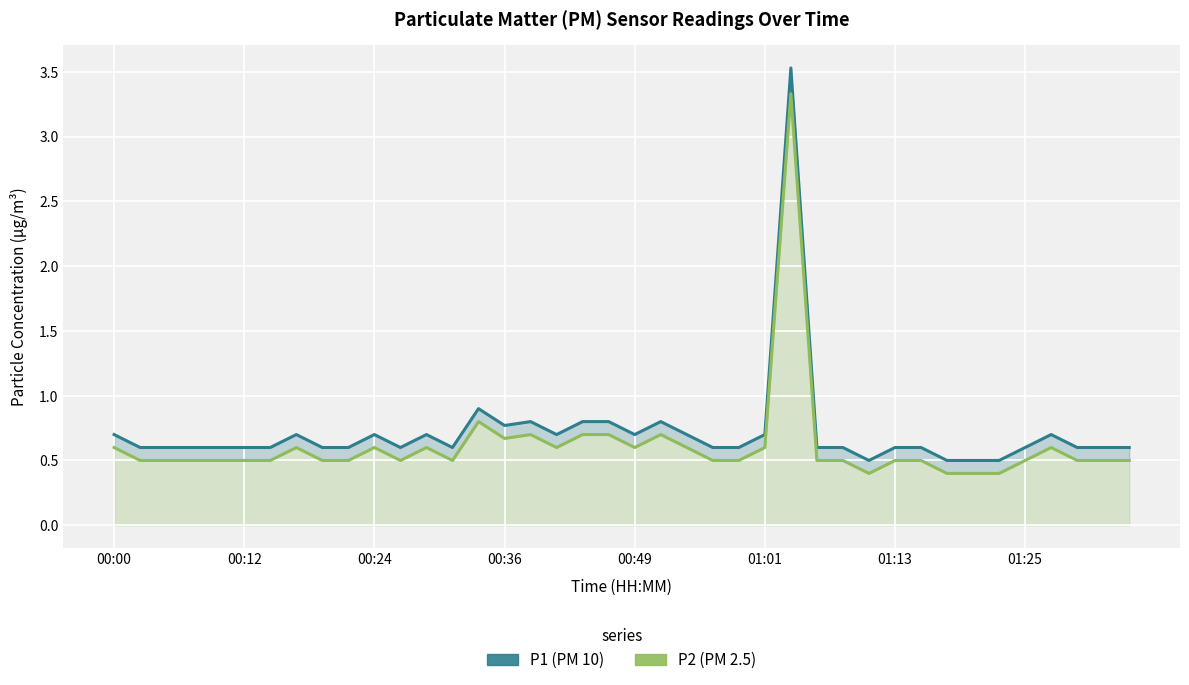

True or false: P1 has more than 0 interior local peaks.

True